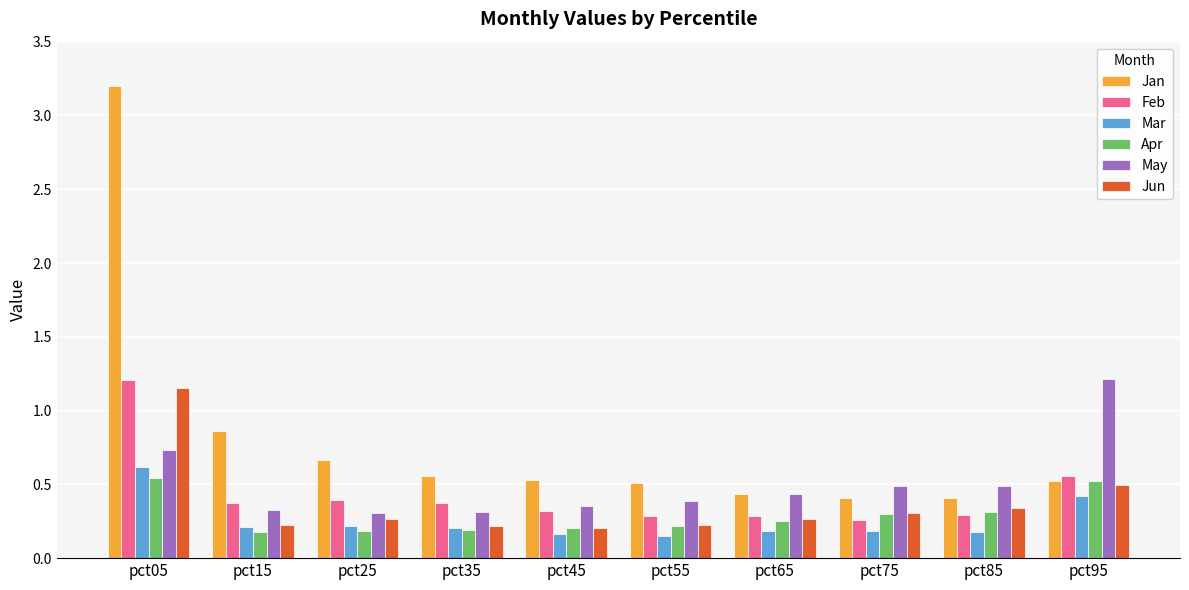

What is the maximum value shown in the chart?

3.2